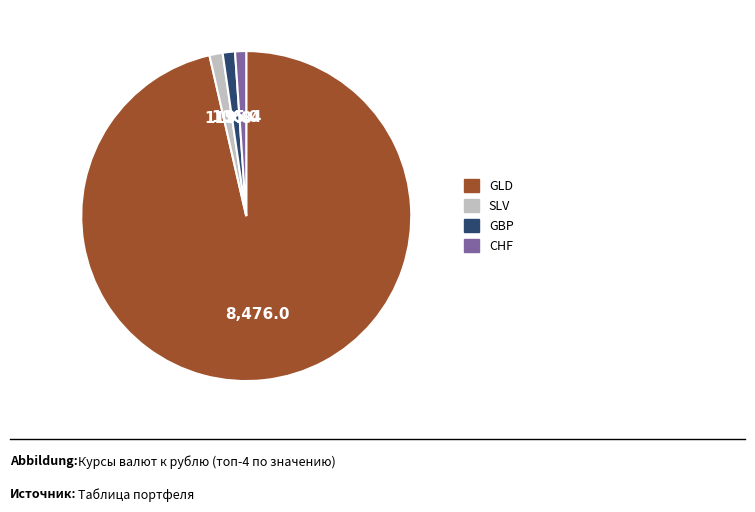

Is there any slice that represents more than half of the pie?

Yes